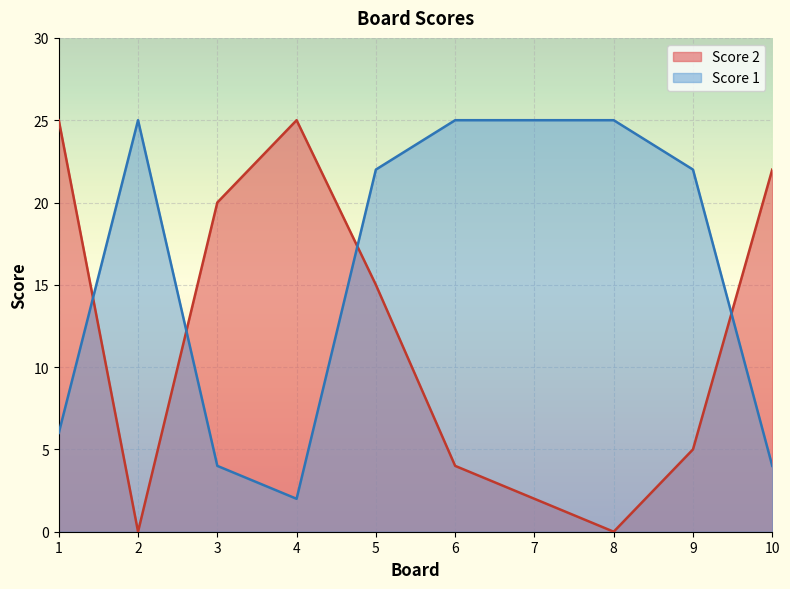

At which category does Score 1 reach its first local valley?

4